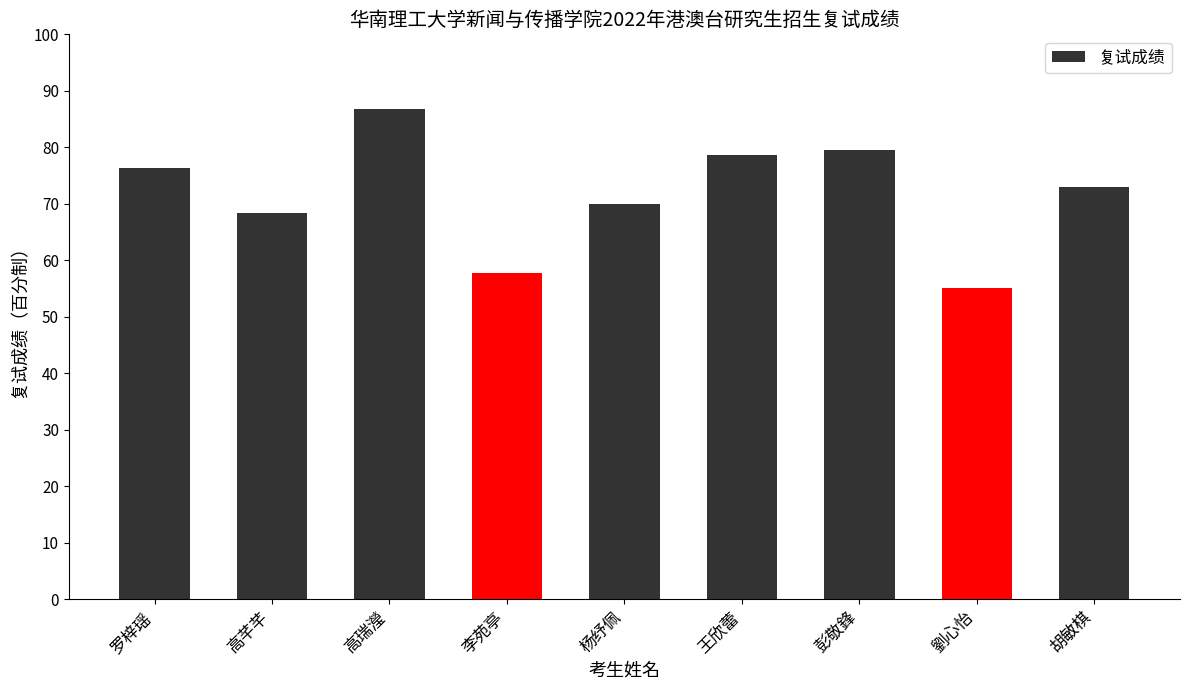

Reading right to left, what are all the values shown in this chart?

73.0	55.1	79.5	78.6	70.0	57.7	86.7	68.4	76.4